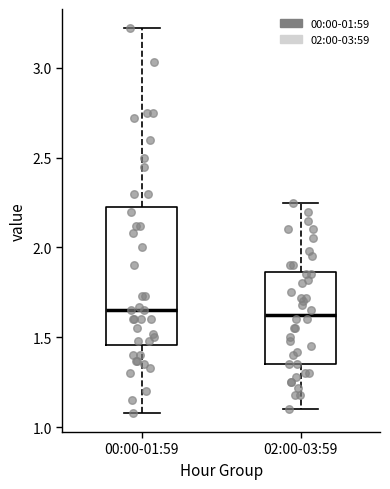

Reading left to right, read every box against the y-axis: the position of its median line, the range the box covers, and the ends of its whiskers. The values are not printed on the chart, so give them approximately, as read against the axis.

00:00-01:59: median 1.65, box 1.45 to 2.25, whiskers 1.10 to 3.20
02:00-03:59: median 1.65, box 1.35 to 1.85, whiskers 1.10 to 2.25